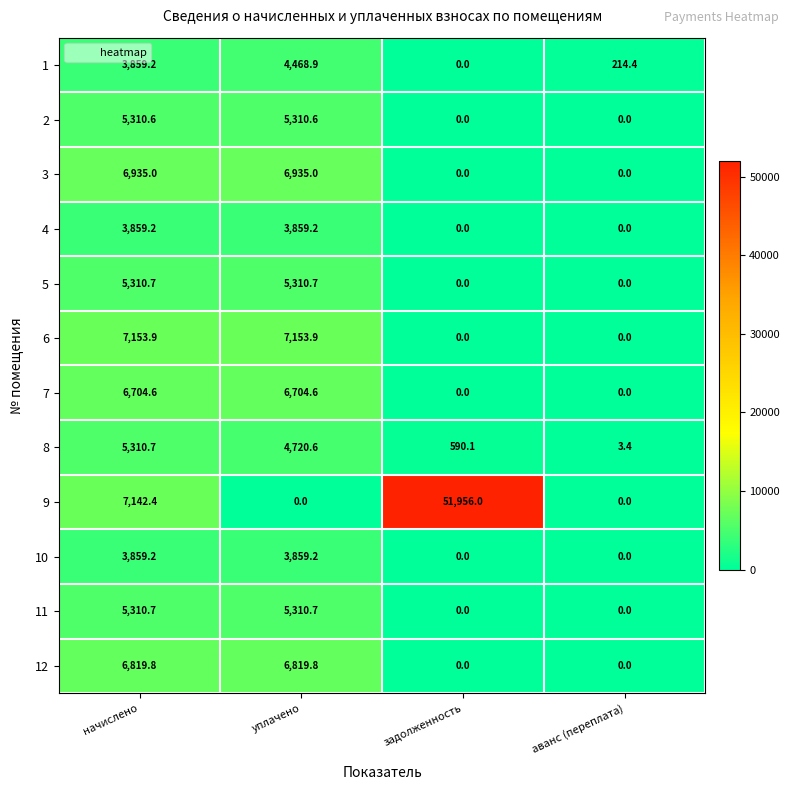

What is the total value across all series at уплачено?

60453.2